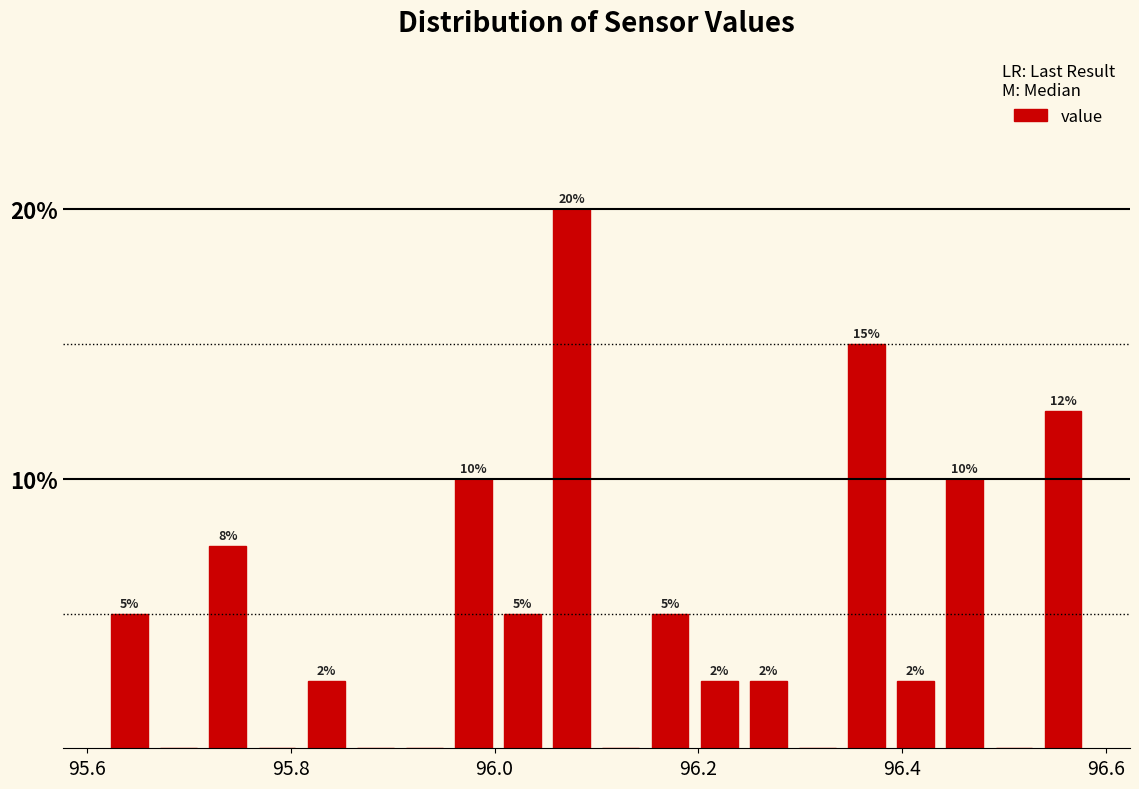

Read against the x-axis, roughly where is the centre of the tallest bar?

96.08